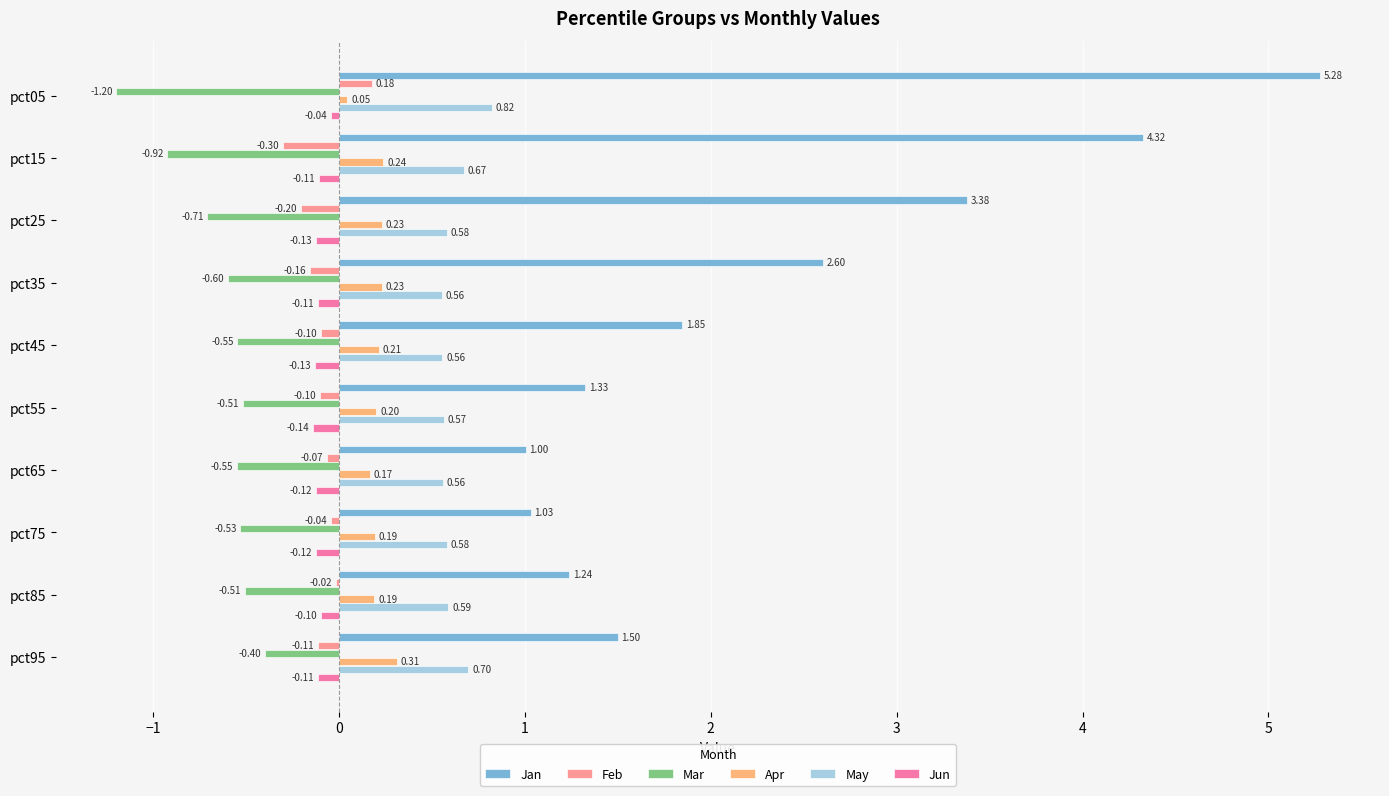

Between pct35 and pct75, which series saw the biggest shift?

Jan